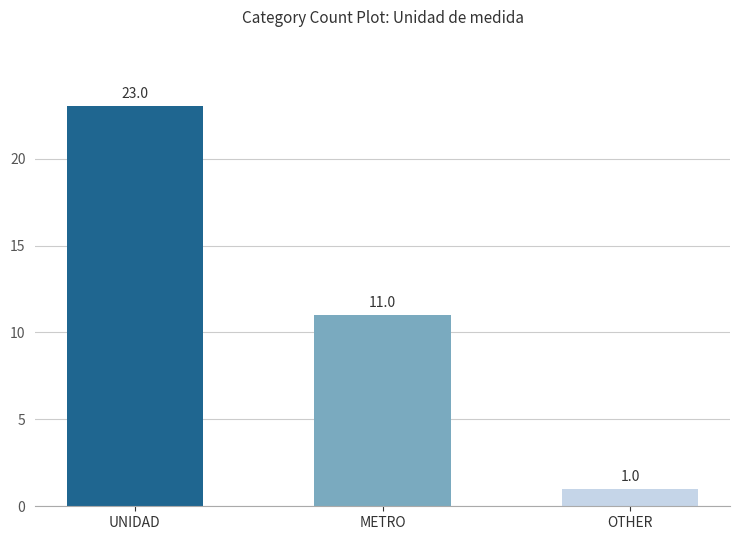

At which label is the value closest to 12?

METRO